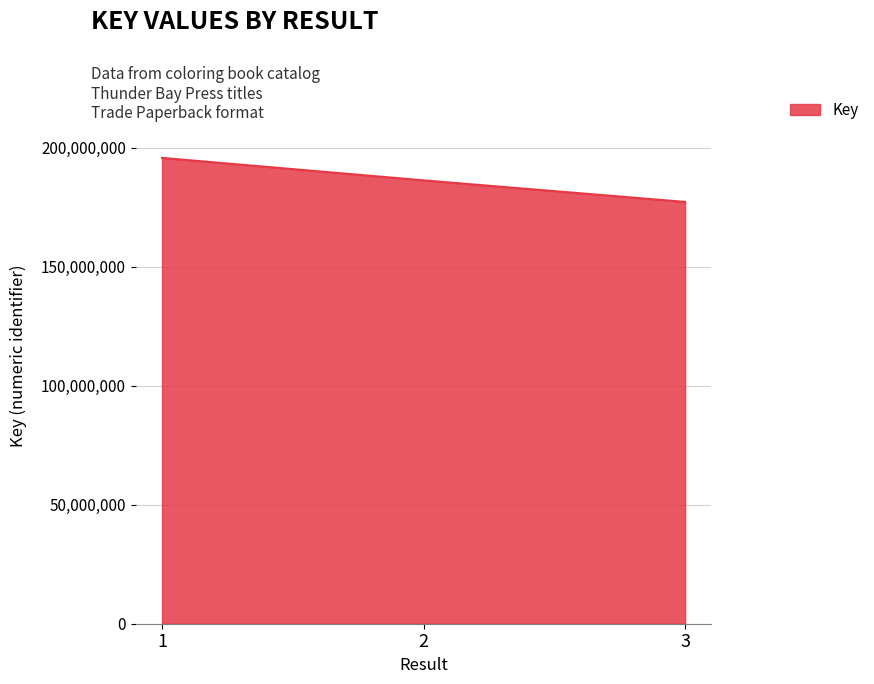

List the labels in order of value, smallest first.

3, 2, 1